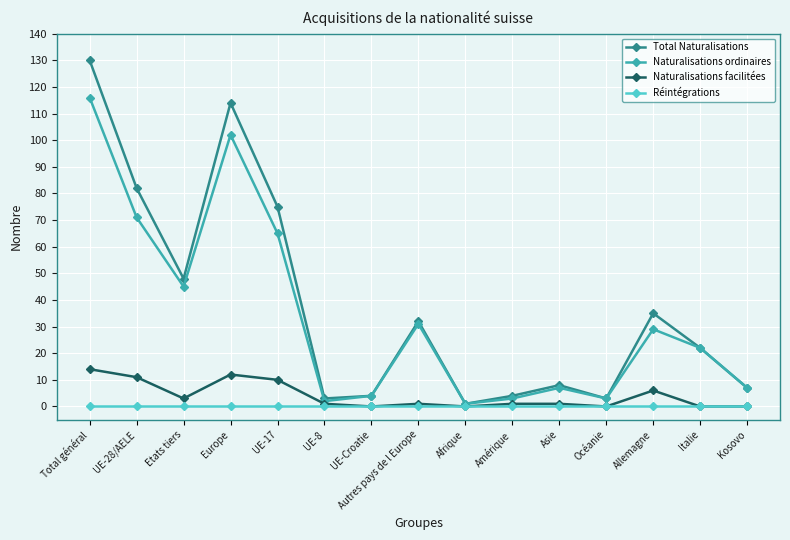

At which category does Naturalisations ordinaires reach its first local peak?

Europe